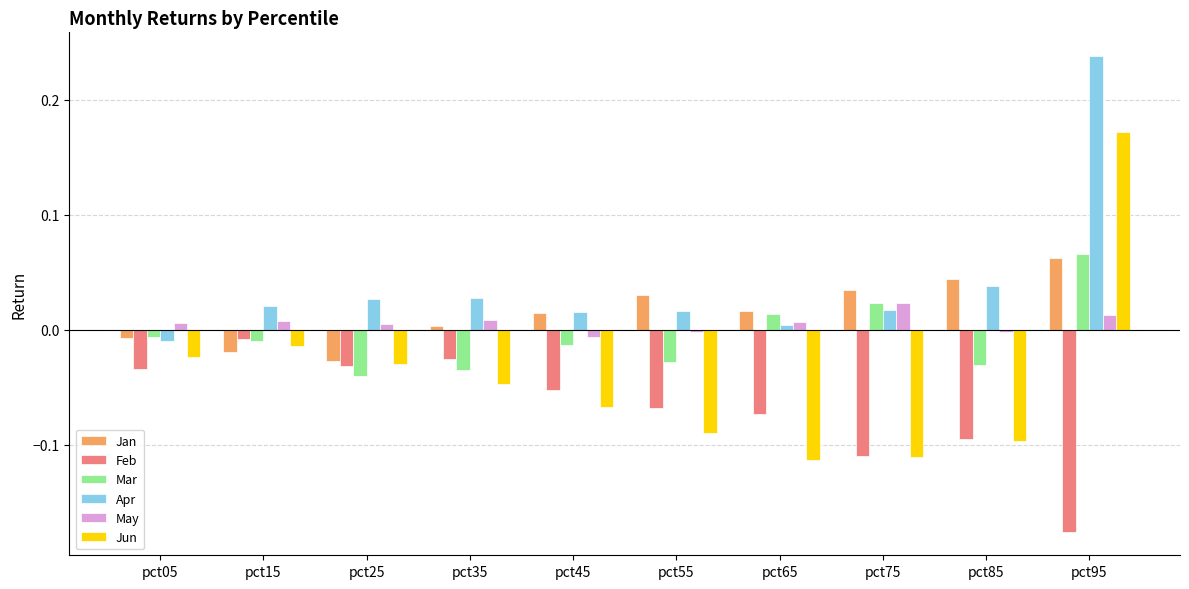

Is it true that Jun equals -0.0 at pct65?

False